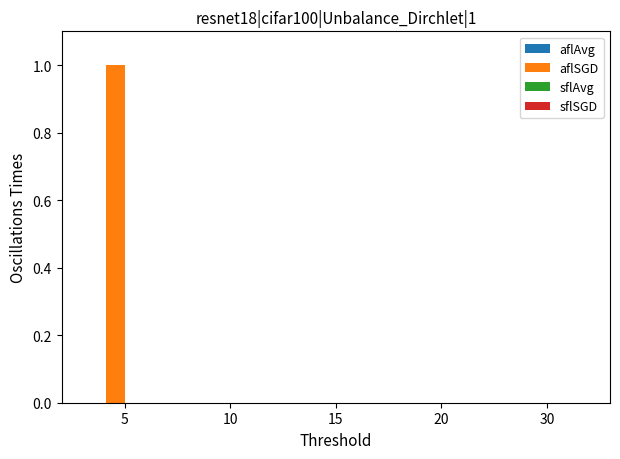

Is it true that the value at 10 is 0?

True